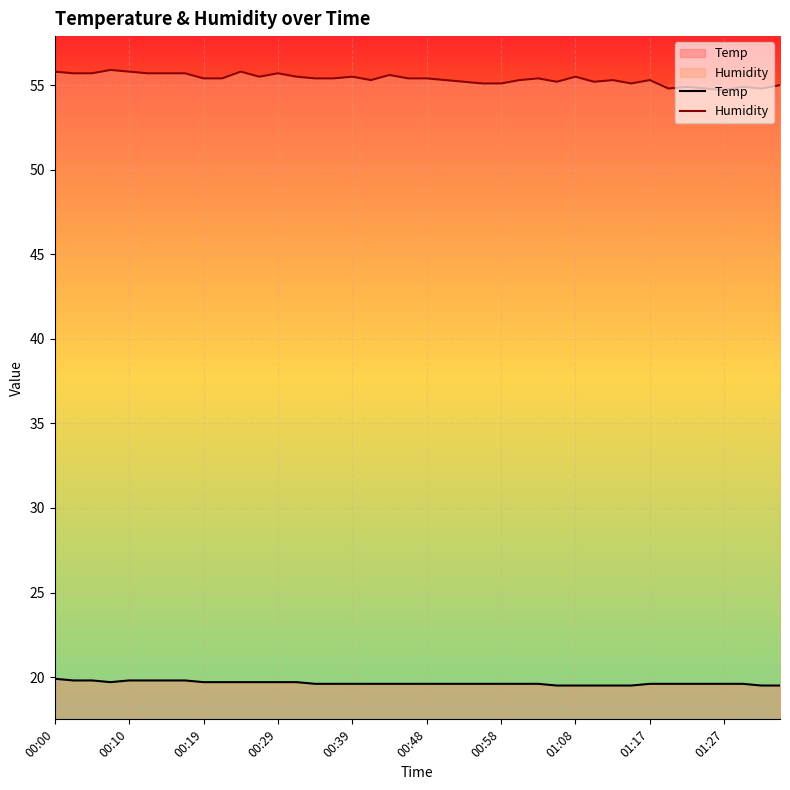

The value of Temp at 00:48 is 9.3. True or false?

False